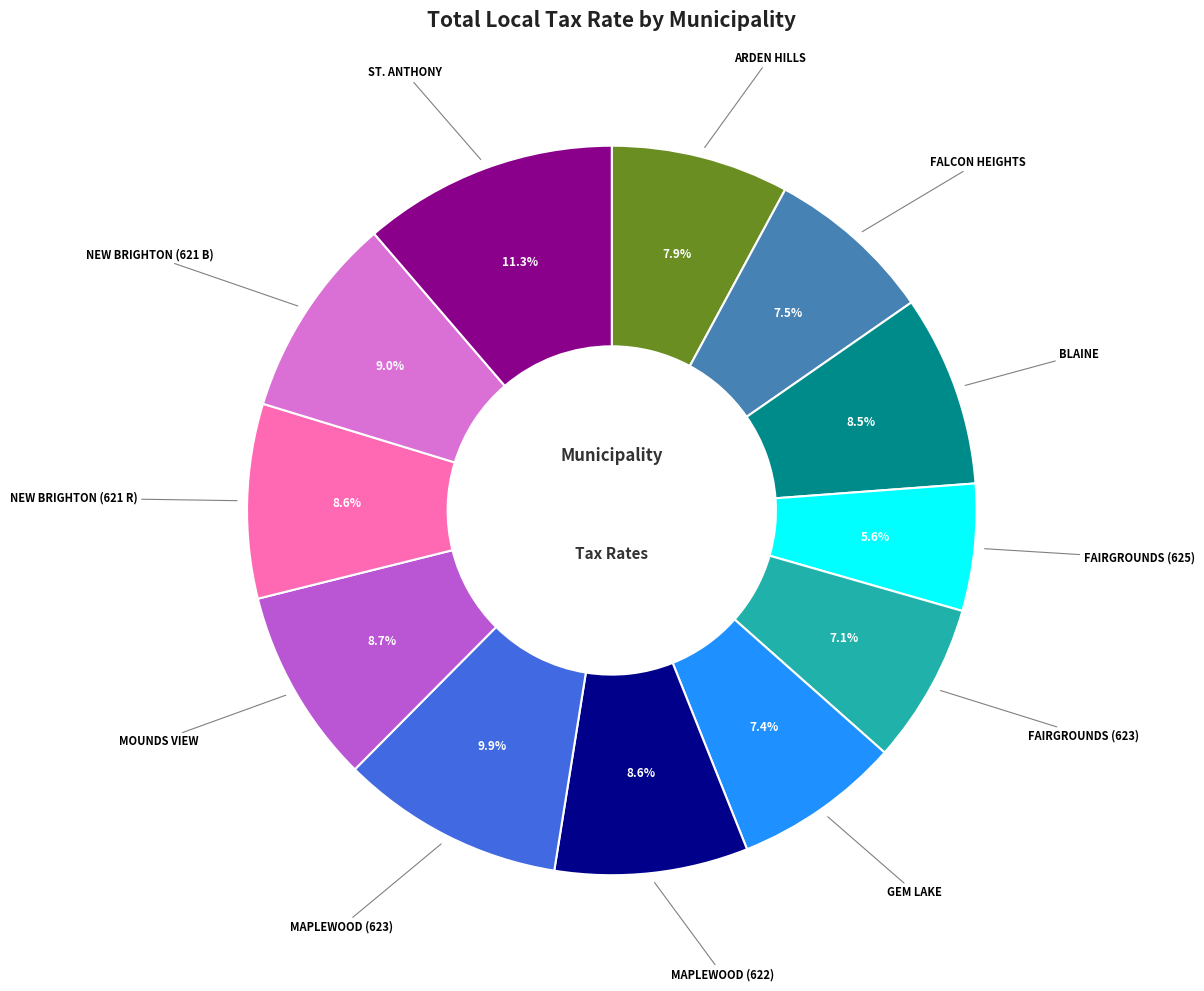

Does any single category account for the majority?

No